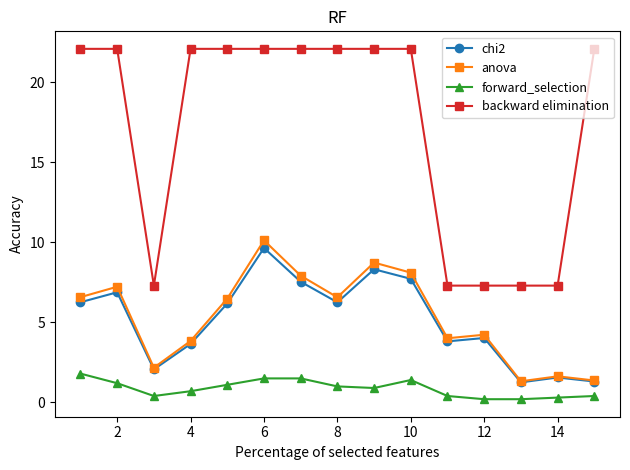

True or false: forward_selection and backward elimination intersect in this chart.

False